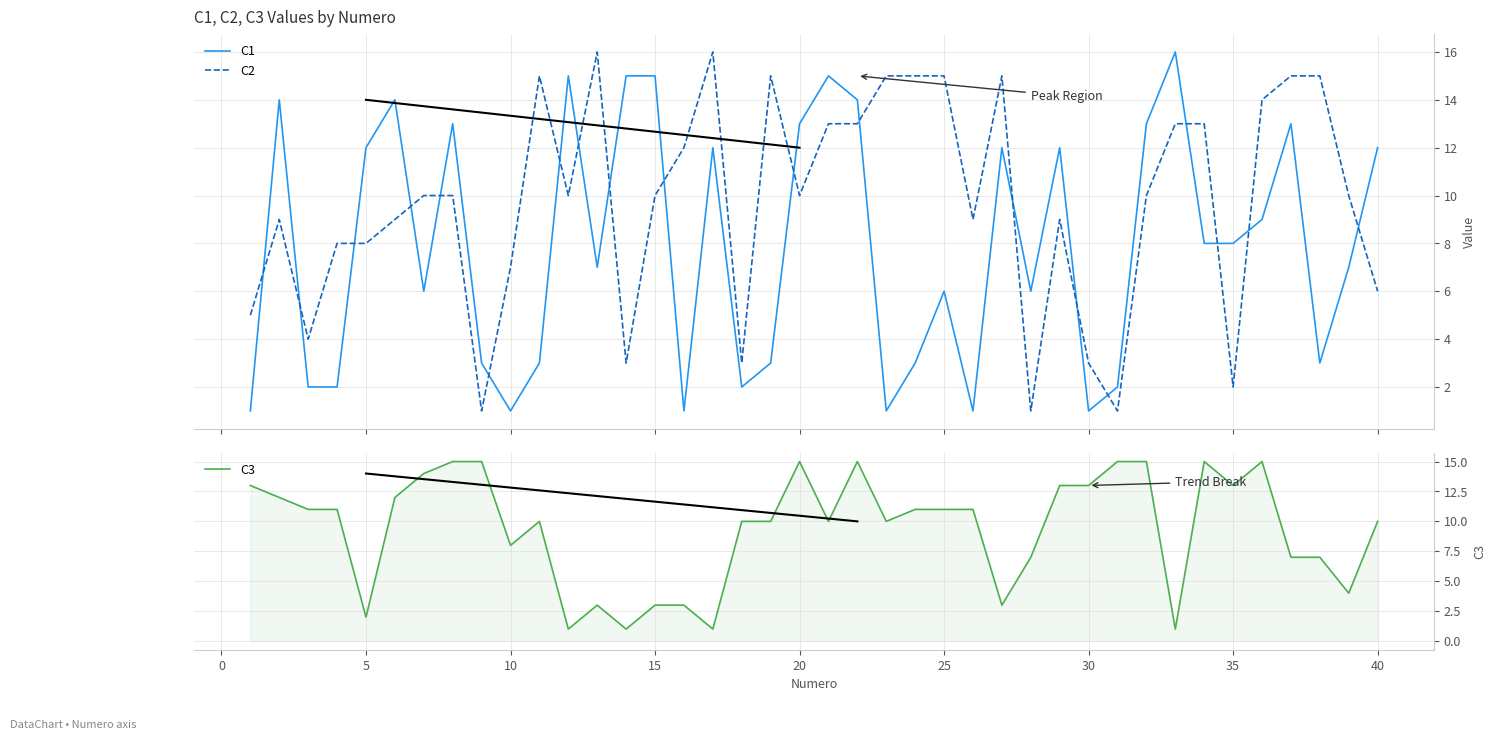

After their last crossing, which series has the higher values: C1 or C2?

C1